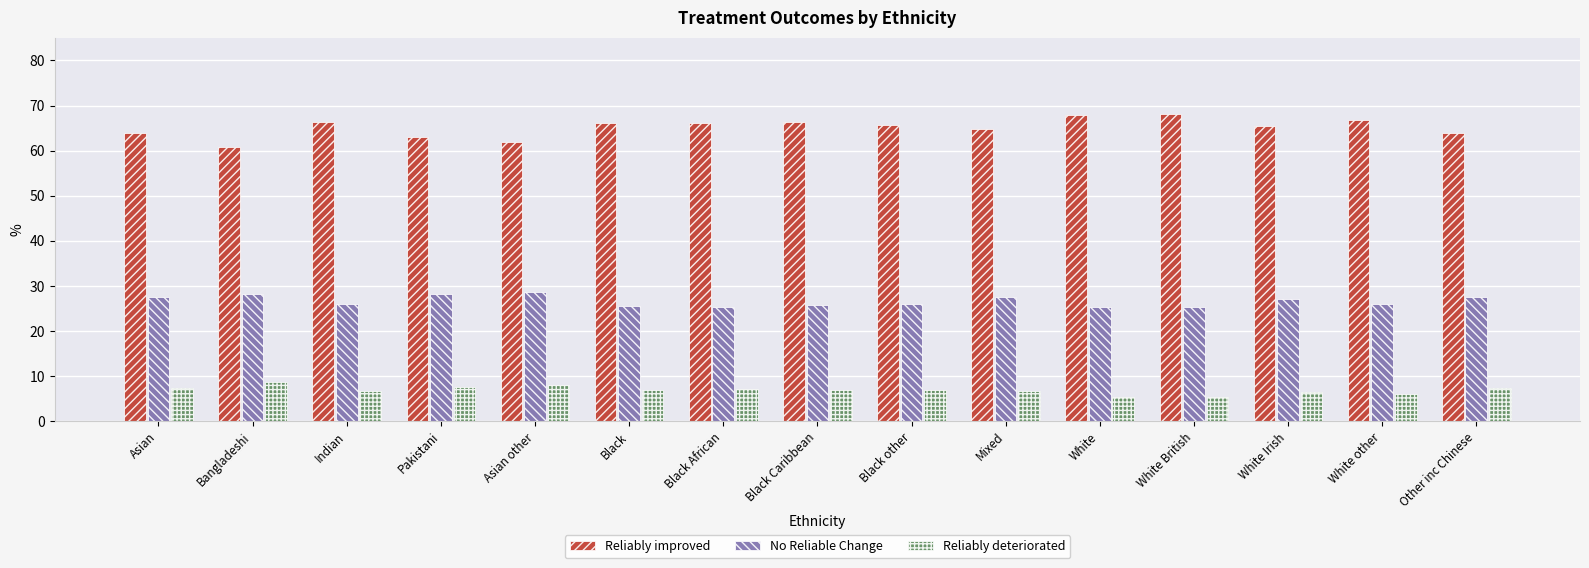

The Reliably improved series shows 63.9 at Asian. True or false?

True